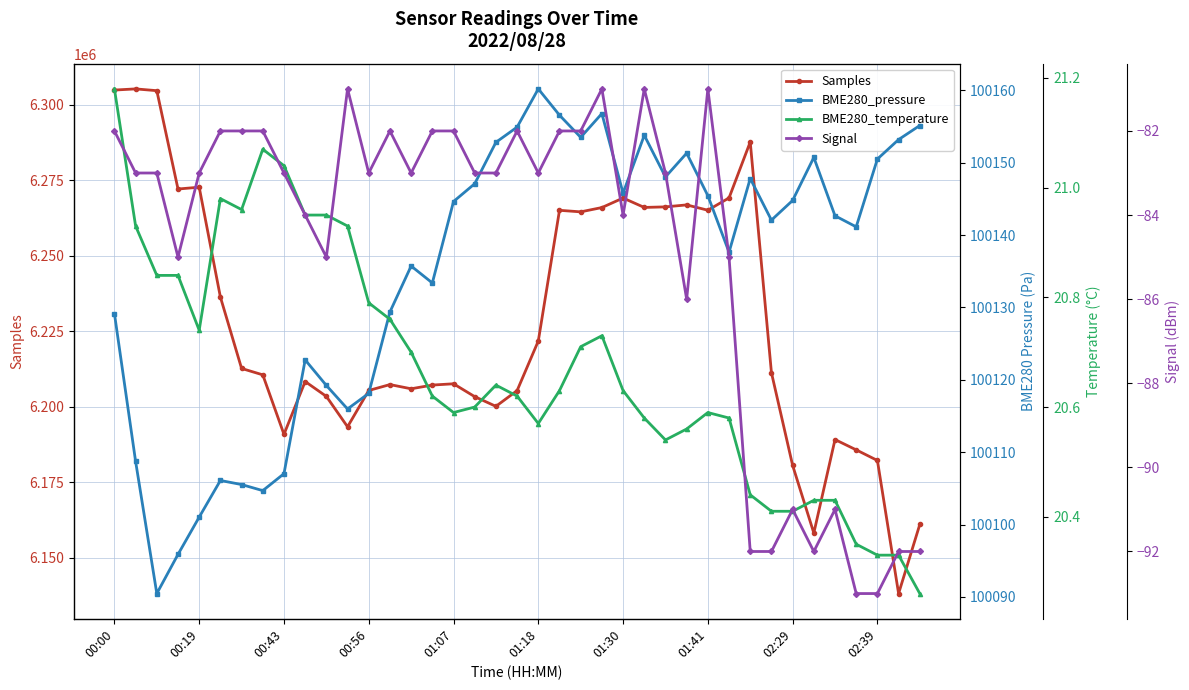

At which label does Samples reach its minimum?

37